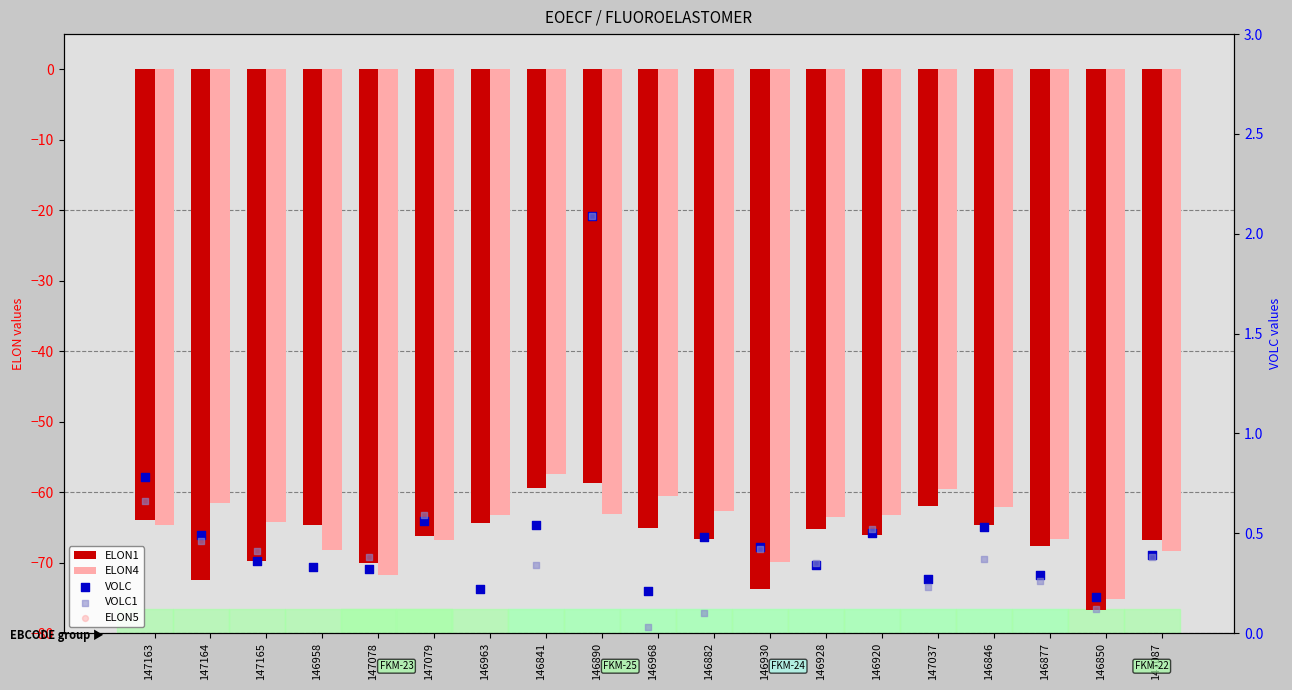

Which series has the largest total across all categories?

VOLC